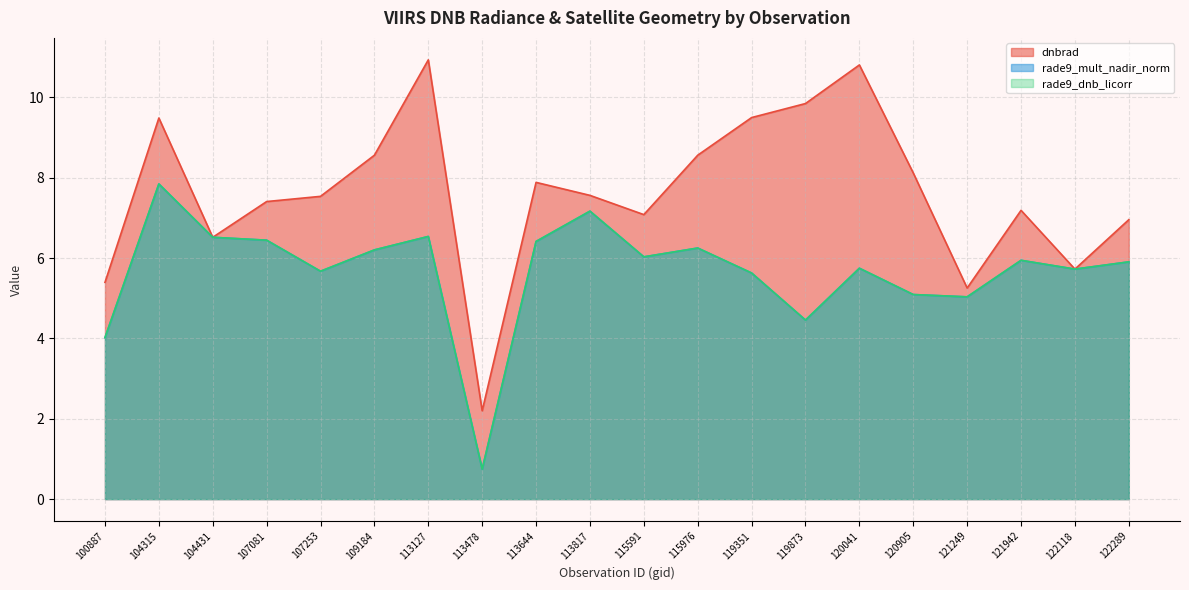

Reading left to right, transcribe all the data shown in this chart.

dnbrad: 5.4	9.5	6.5	7.4	7.5	8.6	10.9	2.2	7.9	7.6	7.1	8.6	9.5	9.8	10.8	8.1	5.3	7.2	5.7	7.0
rade9_mult_nadir_norm: 4.0	7.8	6.5	6.4	5.7	6.2	6.5	0.7	6.4	7.2	6.0	6.2	5.6	4.5	5.7	5.1	5.0	5.9	5.7	5.9
rade9_dnb_licorr: 4.0	7.8	6.5	6.4	5.7	6.2	6.5	0.7	6.4	7.2	6.0	6.2	5.6	4.5	5.7	5.1	5.0	5.9	5.7	5.9